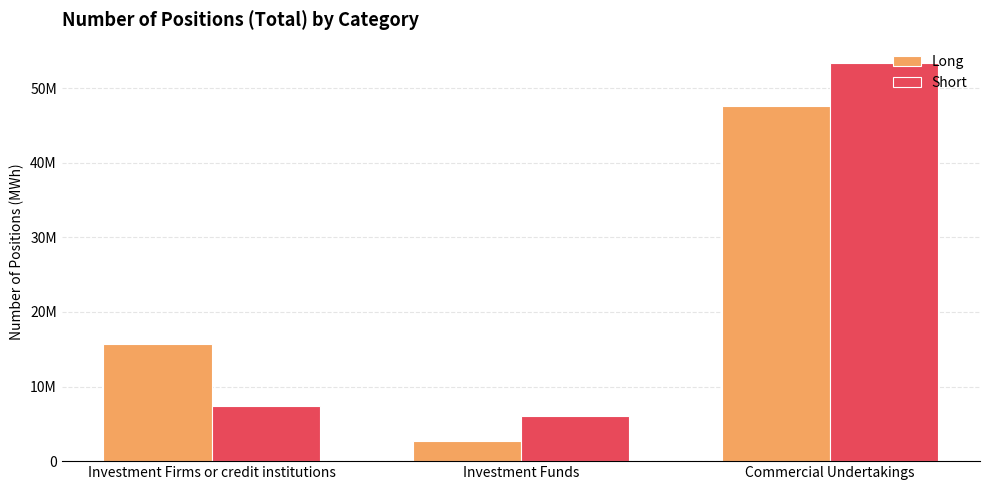

Rank the series by their maximum value, from highest to lowest.

Short, Long